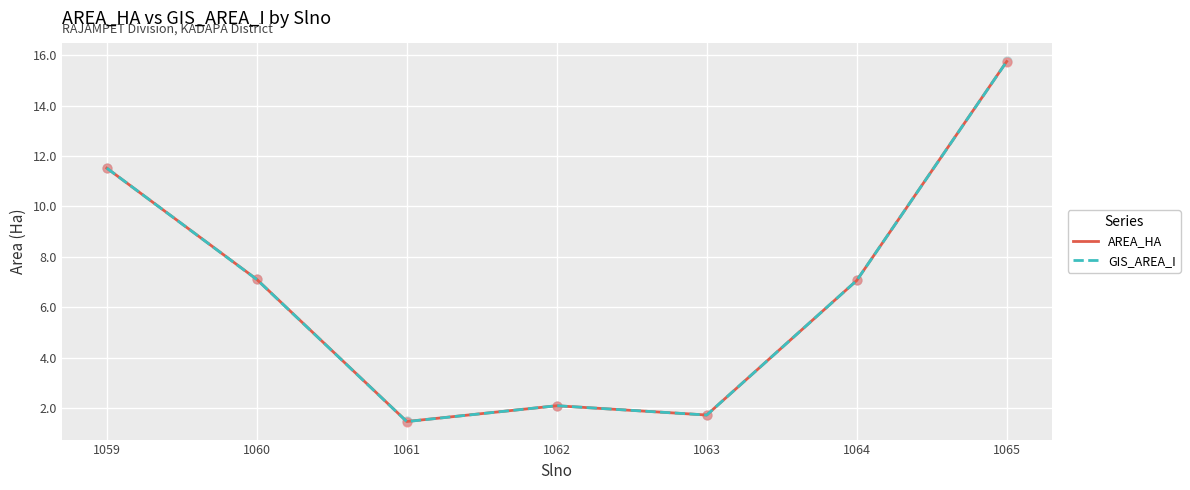

Between 1059 and 1065, which series saw the biggest shift?

AREA_HA